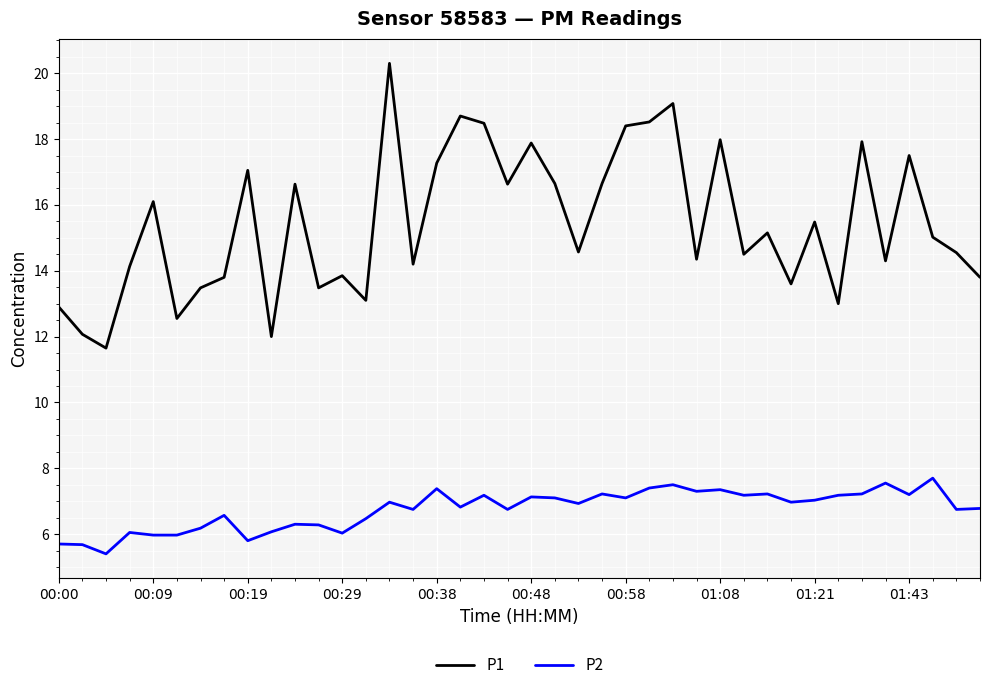

What is the greatest value displayed?

20.3